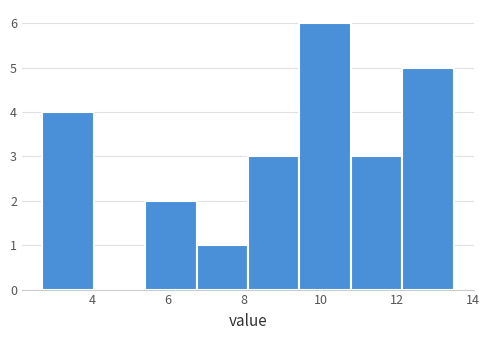

How tall is the bar that spans 6.75 to 8.10 on the x-axis? Neither the bar edges nor the heights are printed on the chart, so give them approximately, as read against the axes.

1